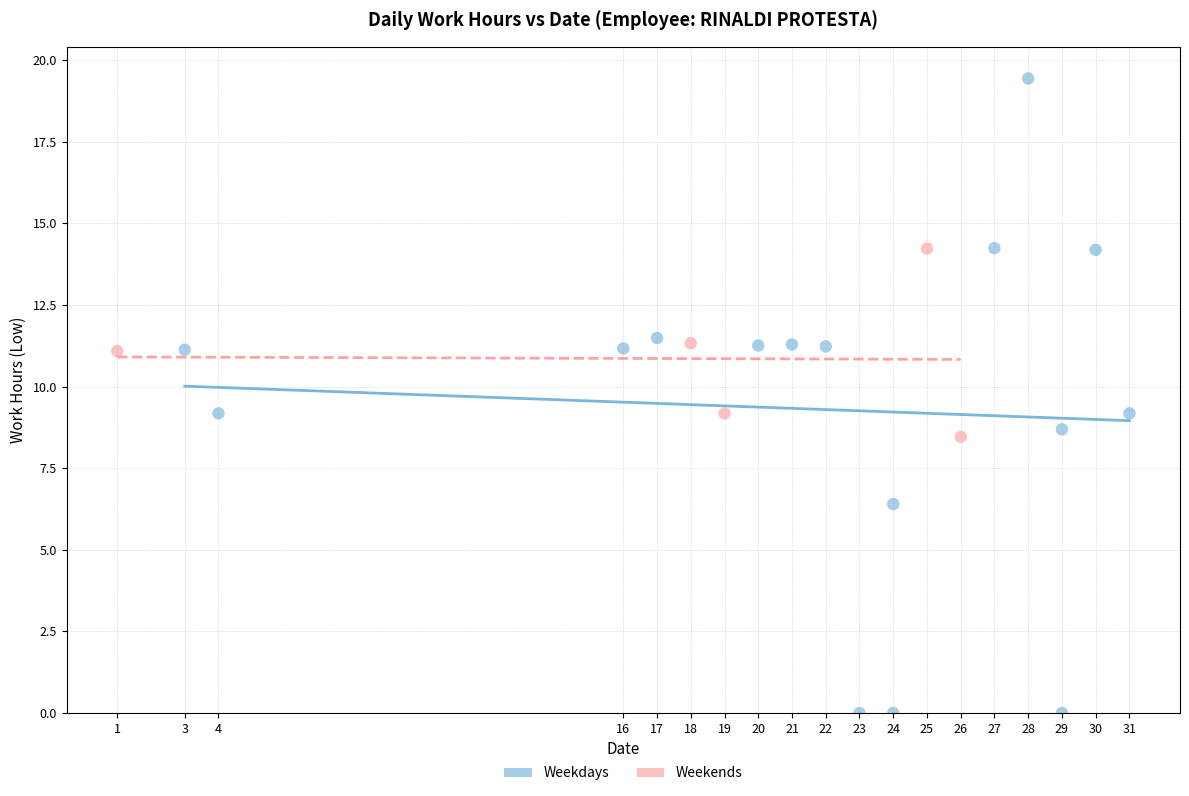

Which series has the largest Y range (max minus min)?

Weekdays